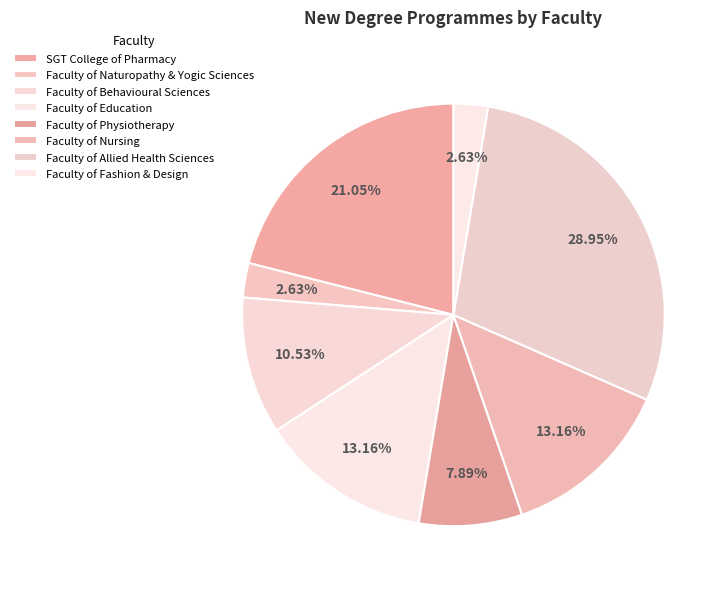

Which category has the smallest portion of the pie?

Faculty of Naturopathy & Yogic Sciences